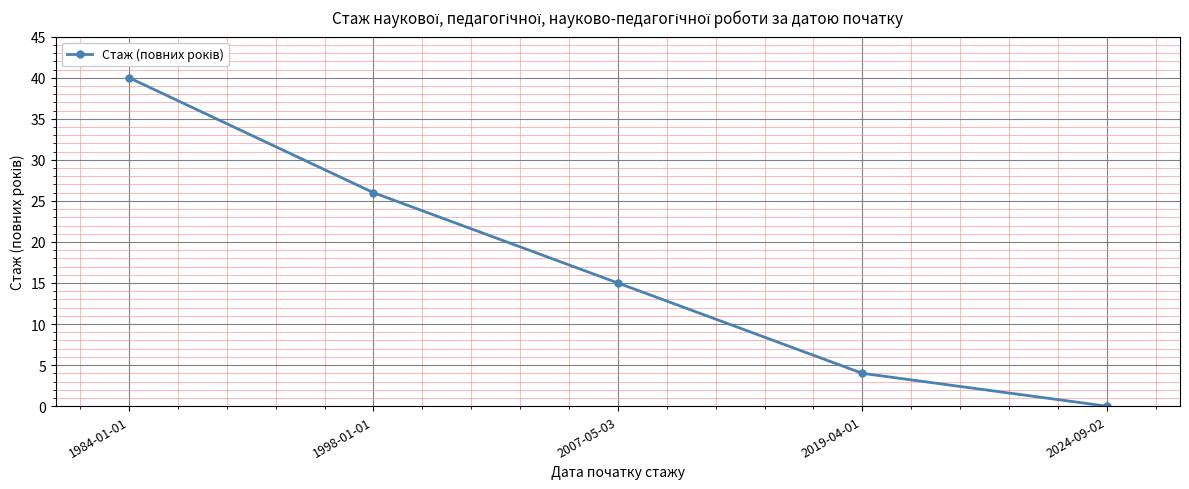

Between 2019-04-01 and 1984-01-01, which is larger?

1984-01-01